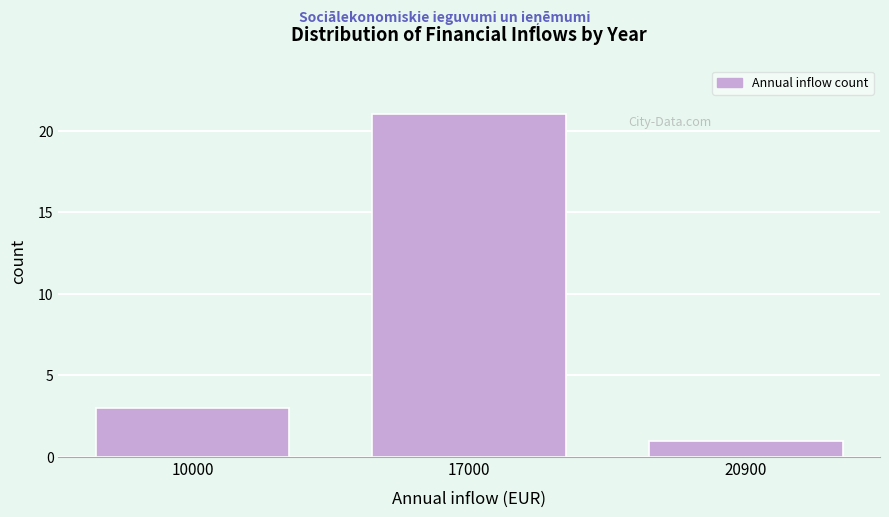

Reading right to left, transcribe all the data shown in this chart.

1	21	3